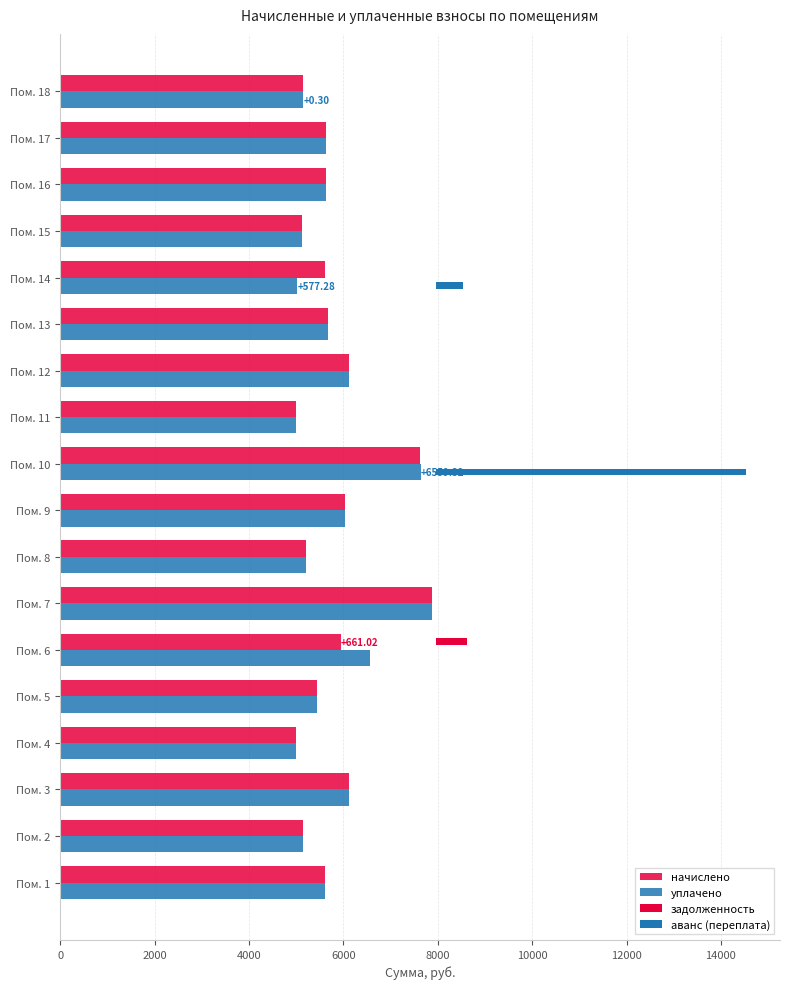

Between Пом. 3 and Пом. 16, which series saw the biggest shift?

начислено